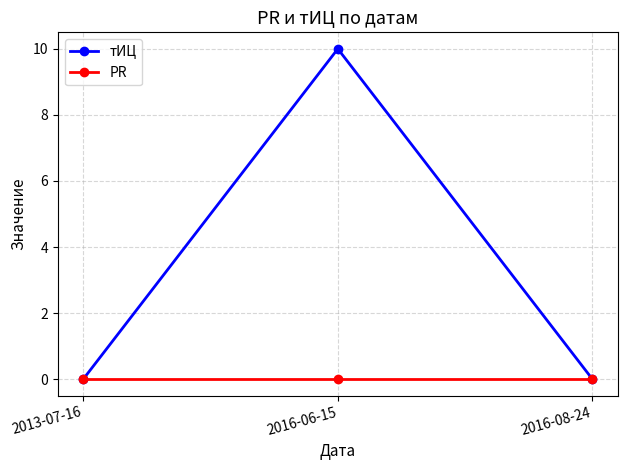

Which series has the largest total across all categories?

тИЦ